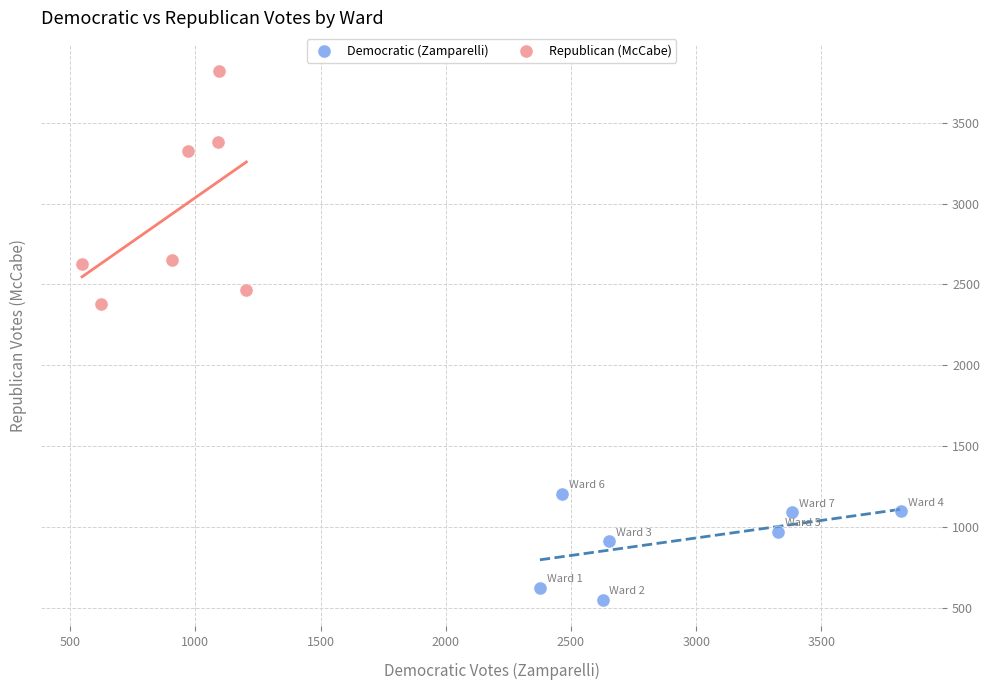

Which series contains the lowest Y value?

Democratic (Zamparelli)